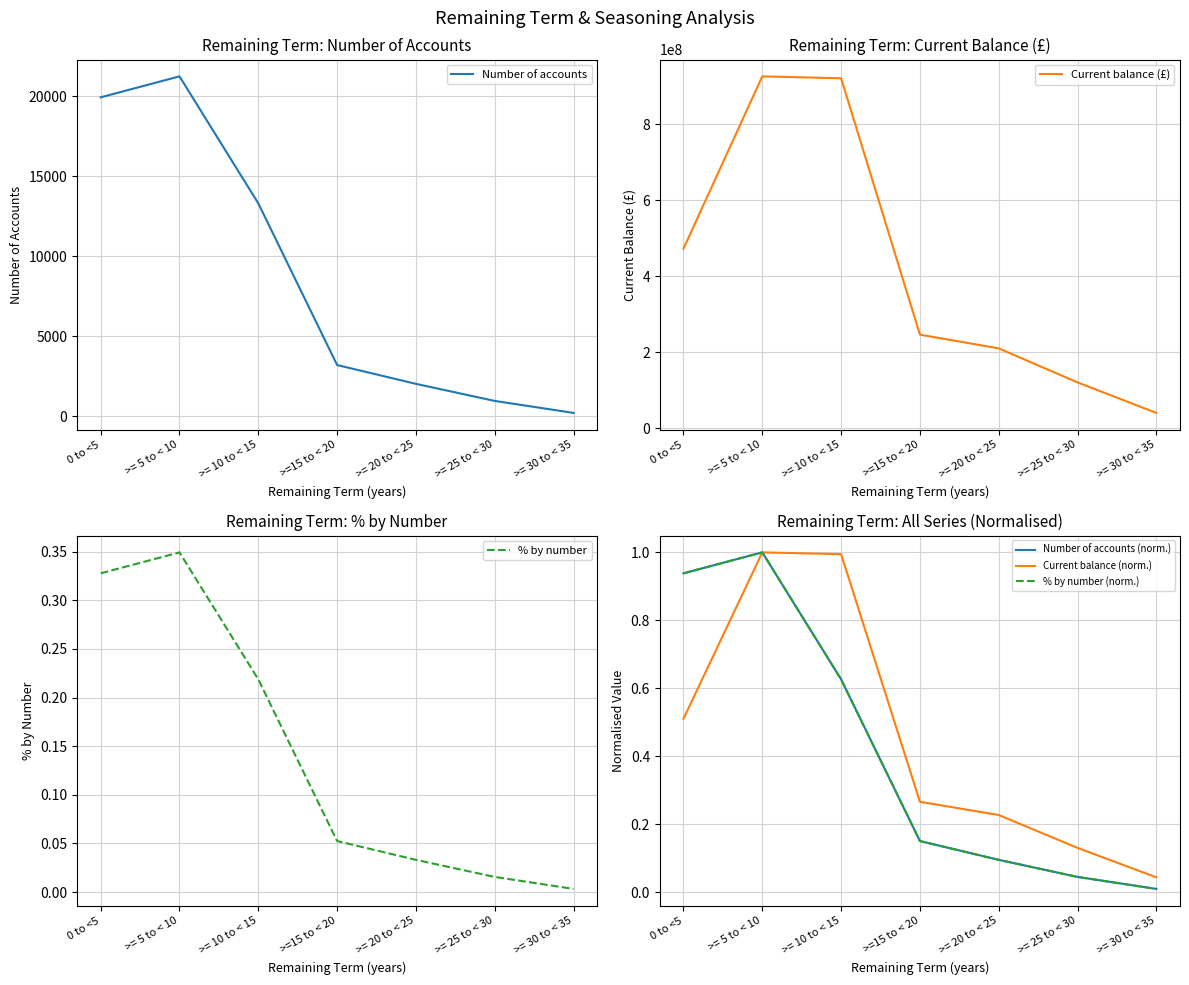

Is it true that Current balance (norm.) equals 1.0 at >= 10 to < 15?

True